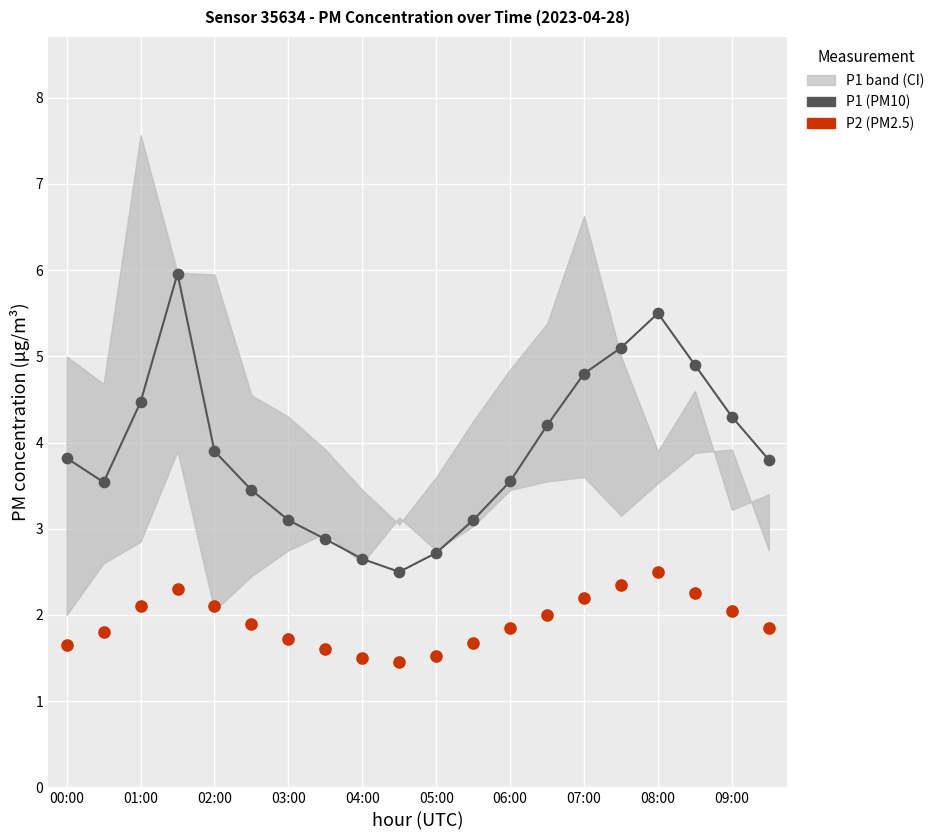

Which series reaches the minimum Y coordinate?

P2 (PM2.5)